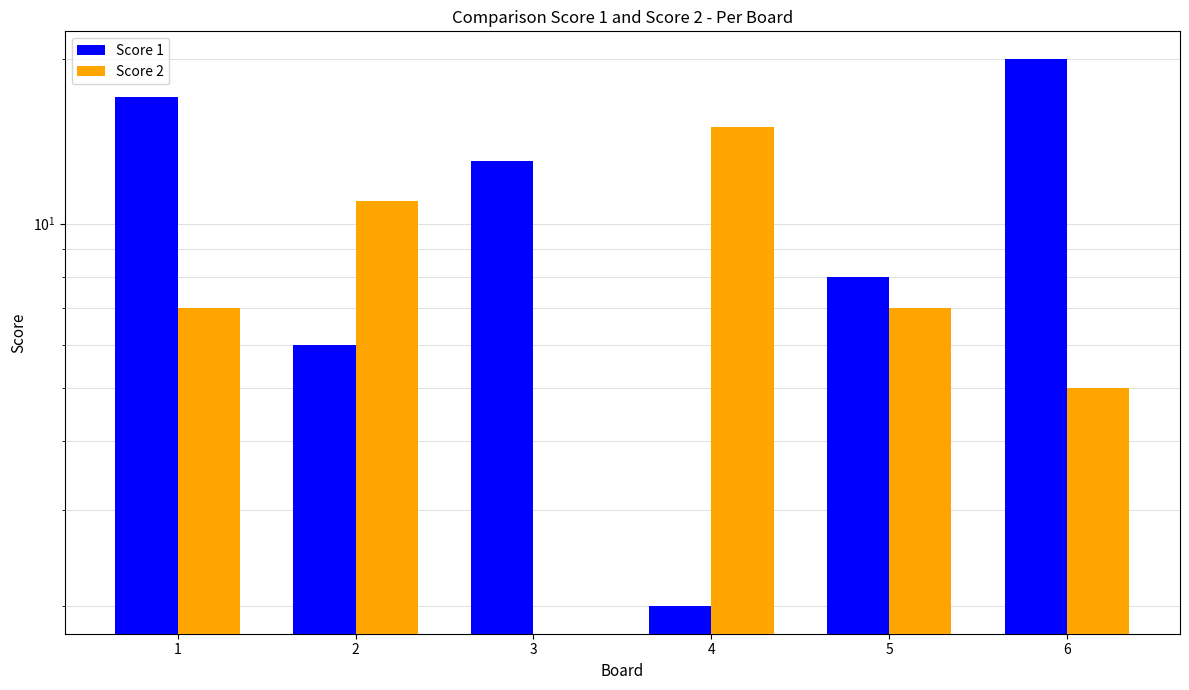

The Score 1 series shows 20 at 3. True or false?

False